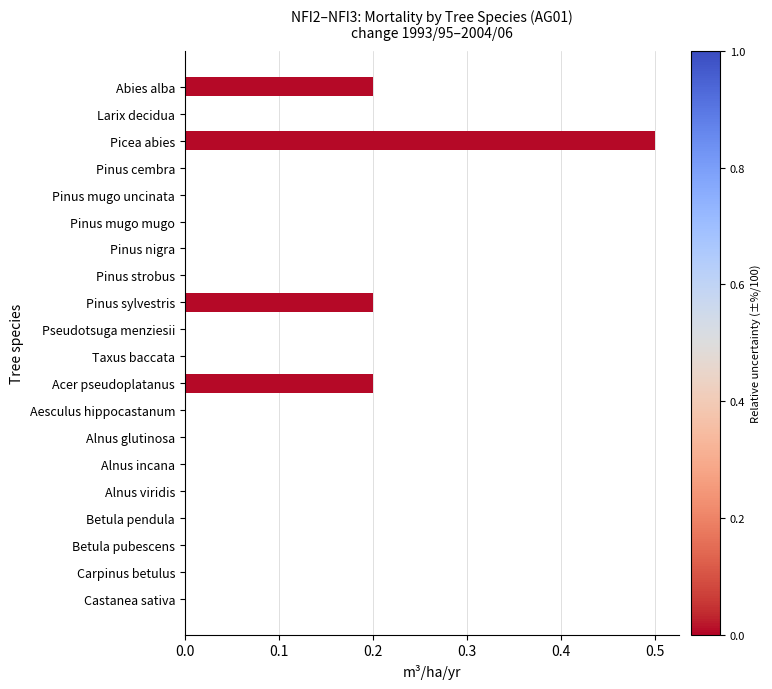

Which category has the highest value across all series?

Picea abies